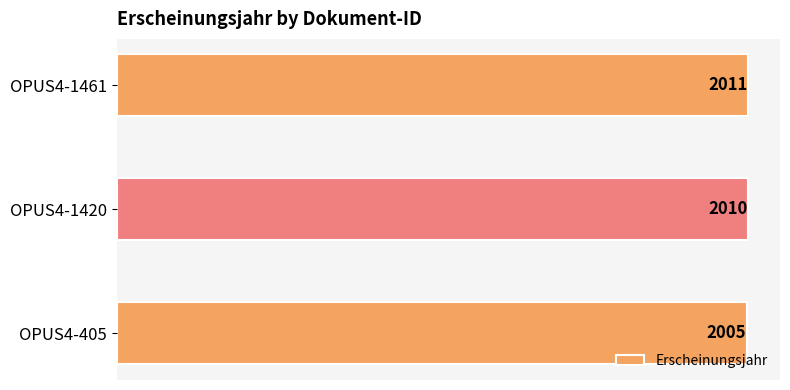

Reading bottom to top, extract all data points from this chart.

2005	2010	2011